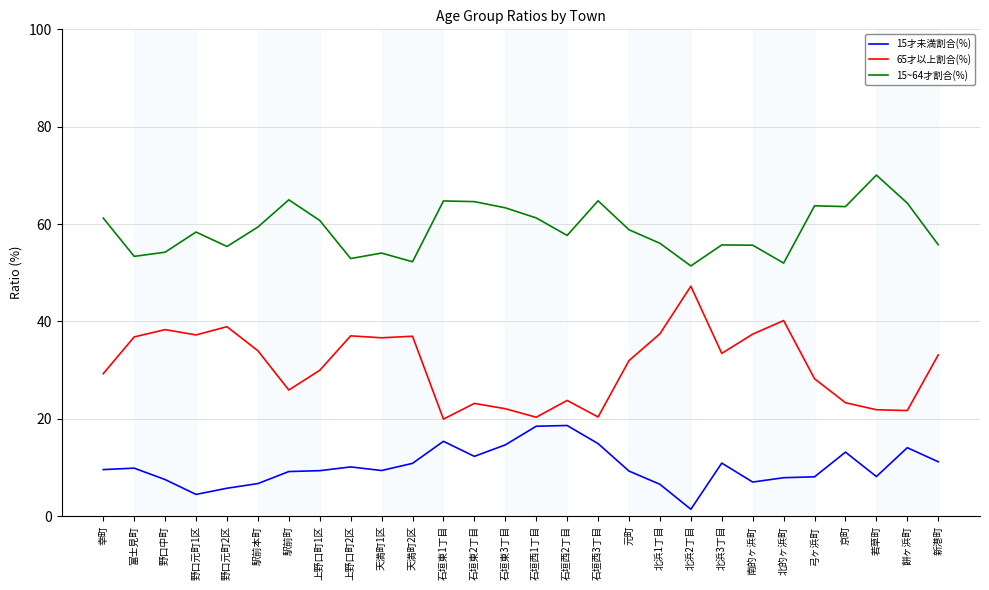

True or false: 65才以上割合(%) has a value of 36.6 at 天満町1区.

True